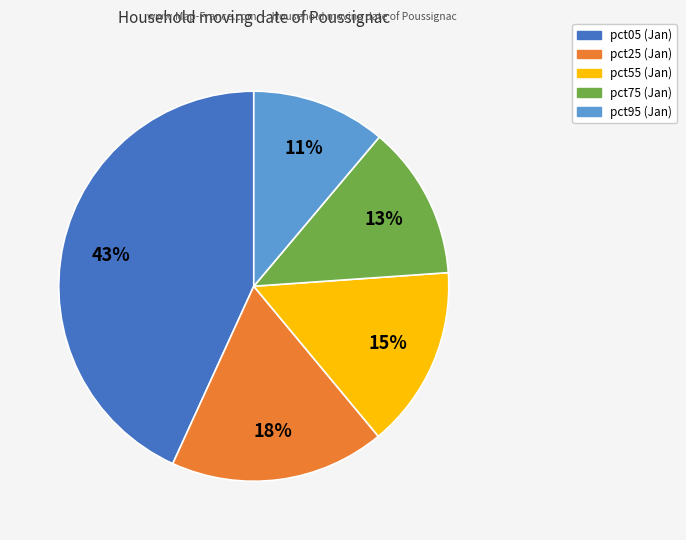

True or false: pct25 accounts for 10% of the total.

False